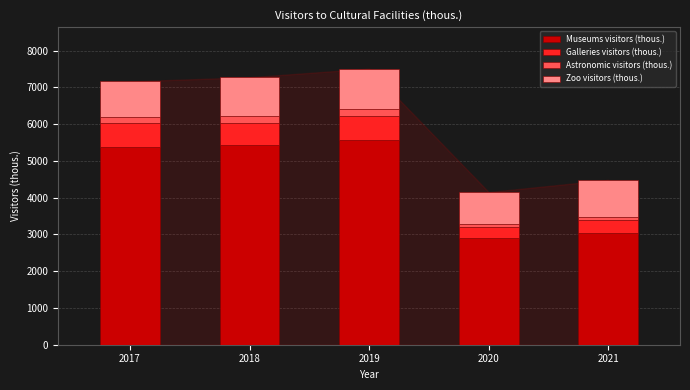

Reading left to right, list the values for the Museums visitors (thous.) series.

2017=5383	2018=5420	2019=5569	2020=2904	2021=3035